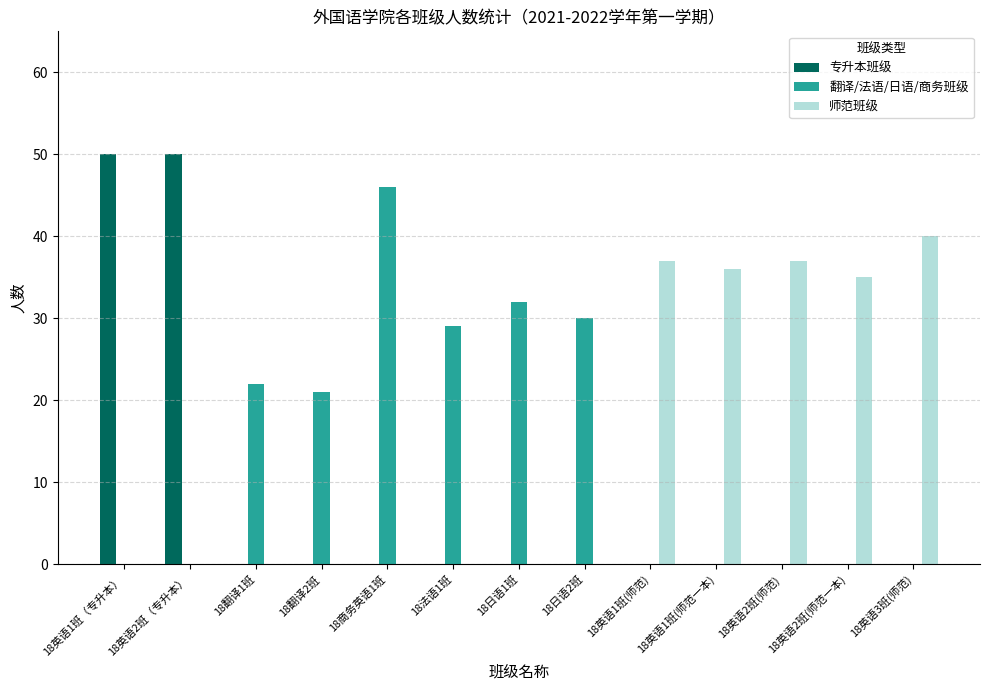

The value of 翻译/法语/日语/商务班级 at 18英语1班（专升本） is 0. True or false?

True